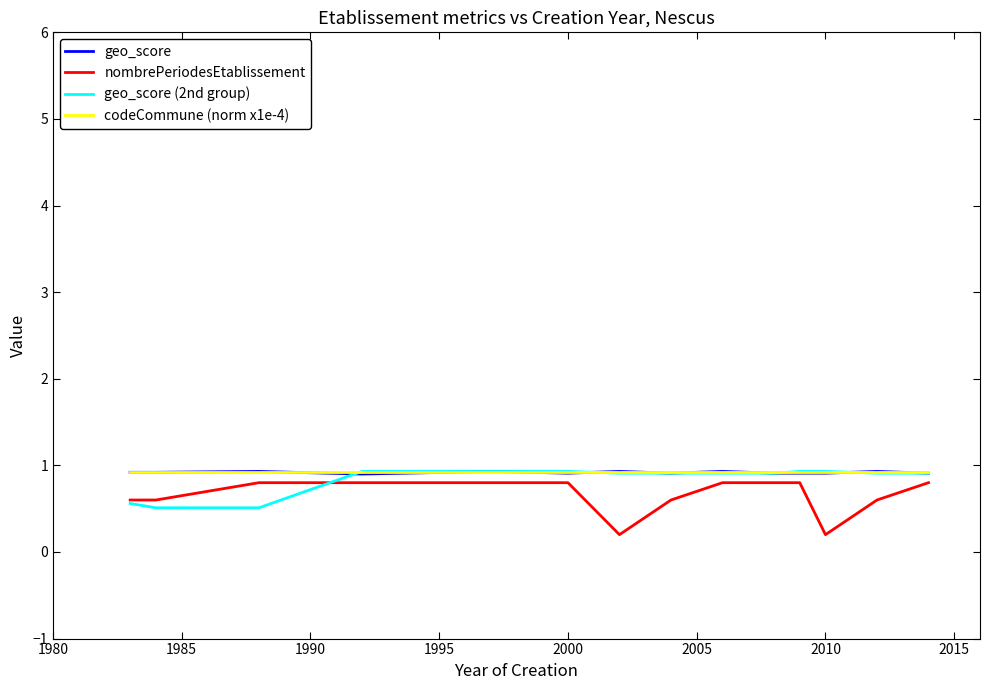

What is the minimum value for geo_score (2nd group)?

0.5